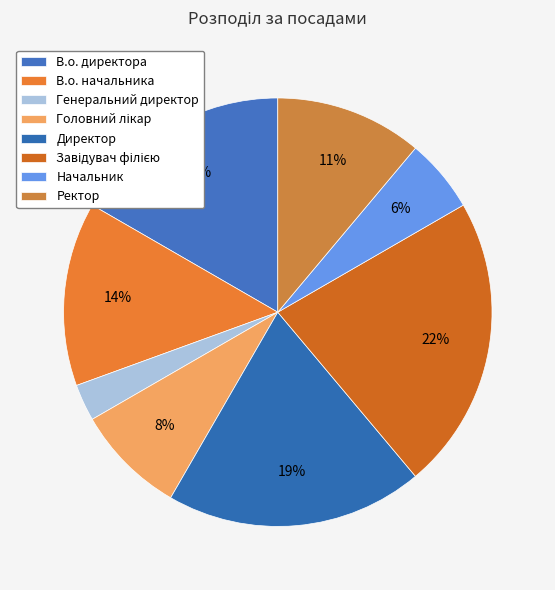

Count the number of slices in the pie.

8